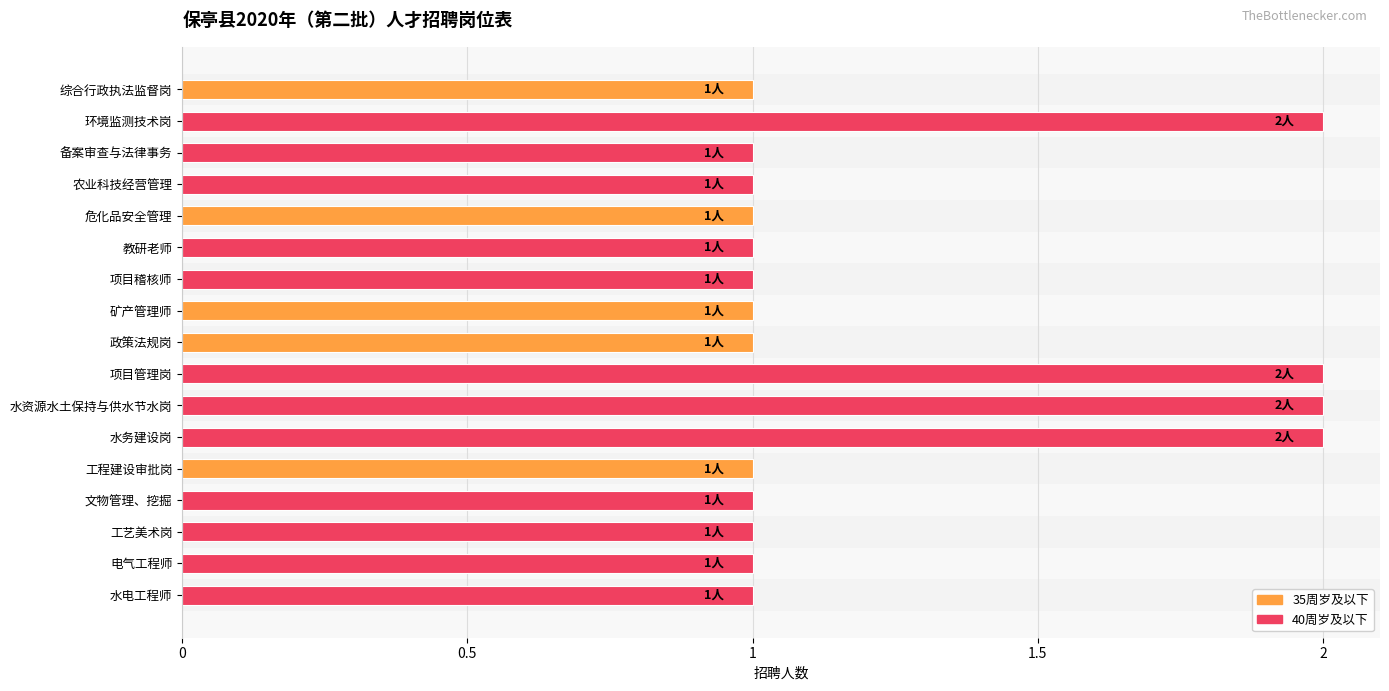

Which has a higher value, 水电工程师 or 水资源水土保持与供水节水岗?

水资源水土保持与供水节水岗